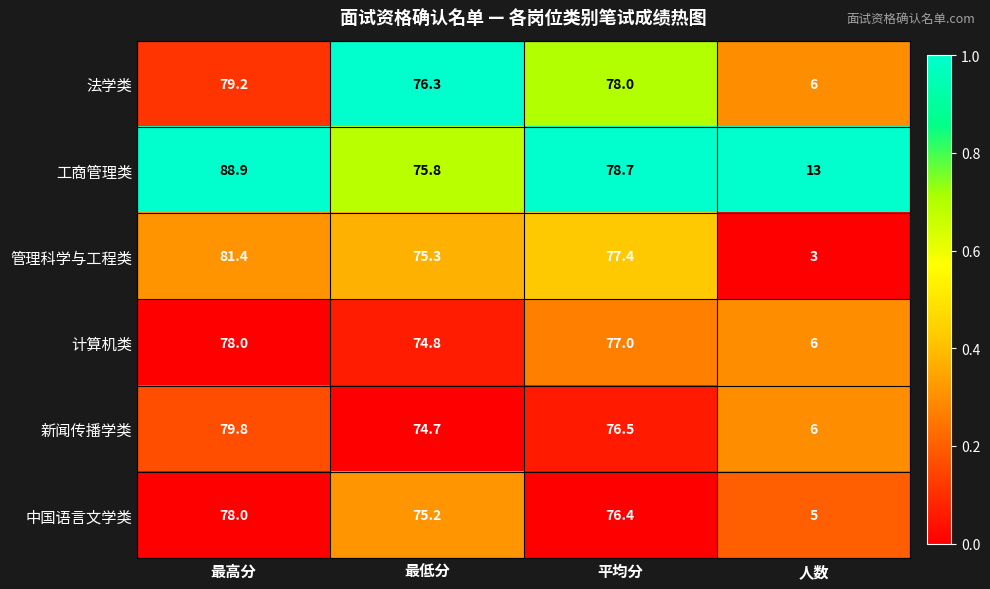

Rank the categories by 工商管理类 value from lowest to highest.

人数, 最低分, 平均分, 最高分